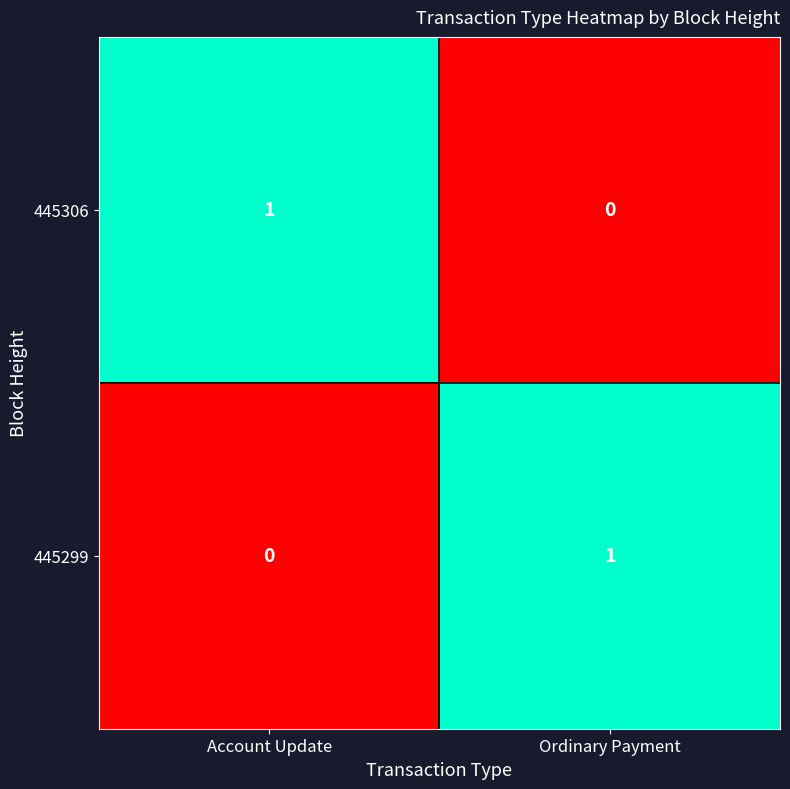

Reading left to right, list all the values displayed in this chart.

445306: Account Update=1	Ordinary Payment=0
445299: Account Update=0	Ordinary Payment=1